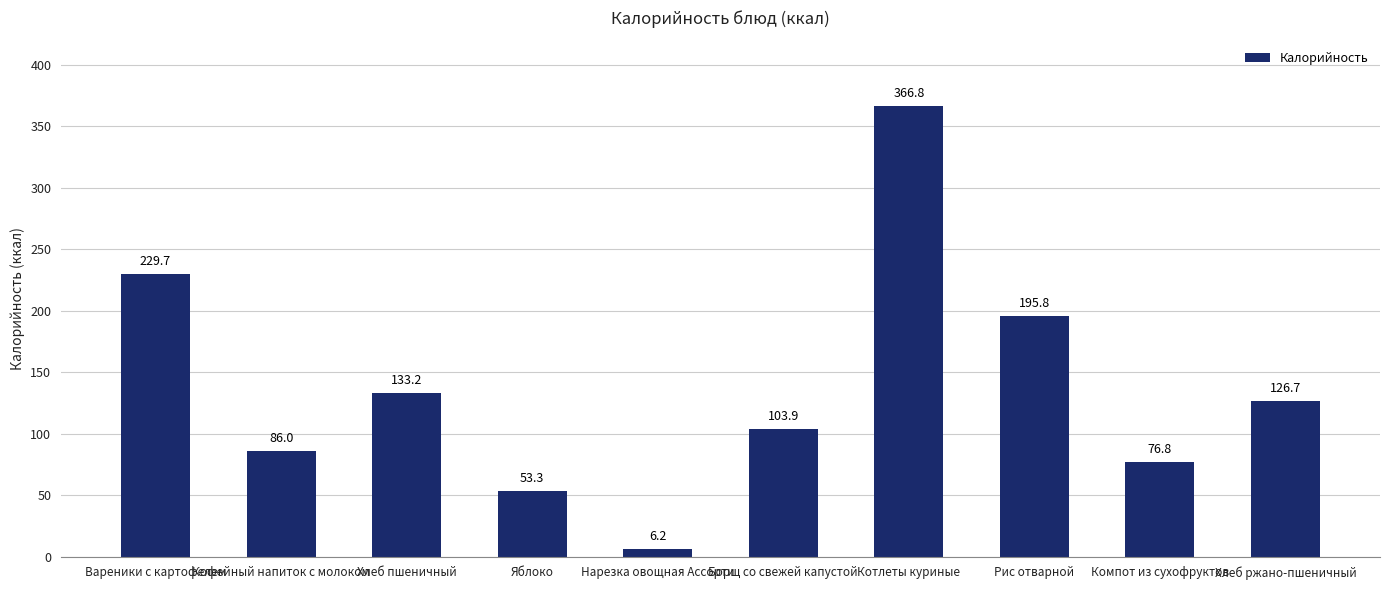

Does the chart contain any negative values?

No